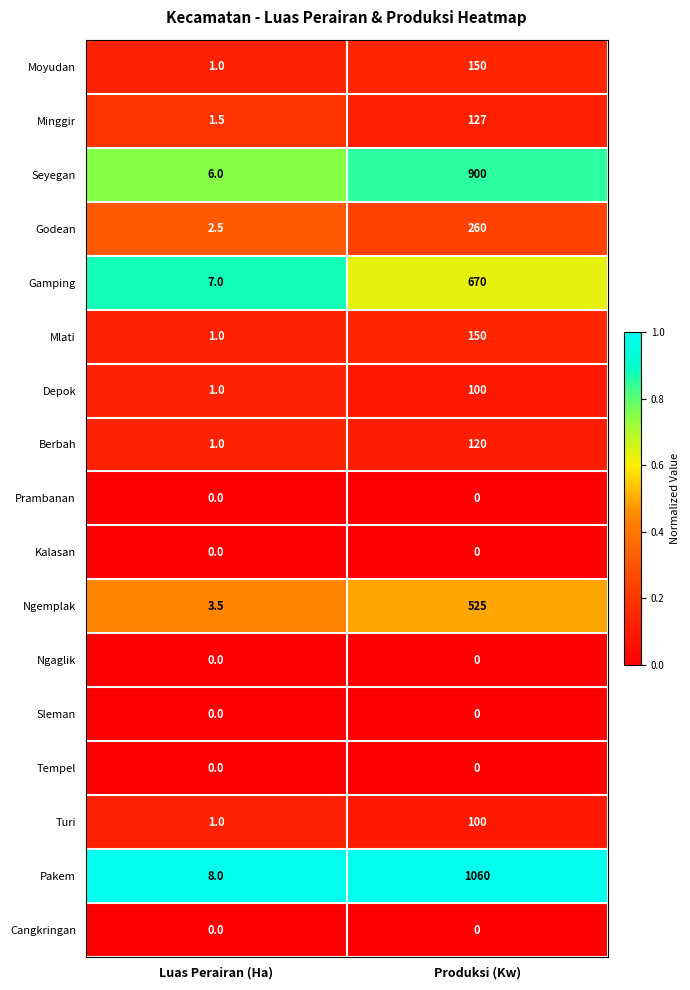

Which series changed the most between Luas Perairan (Ha) and Produksi (Kw)?

Pakem